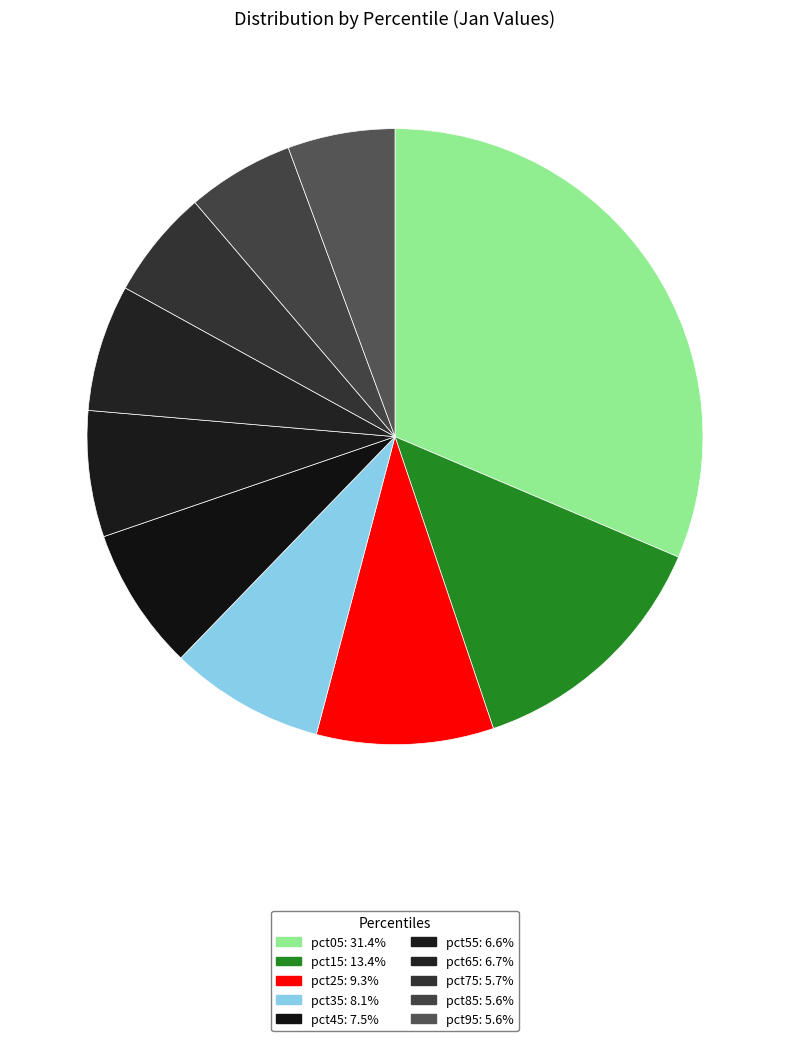

Do pct05 and pct45 together represent more than half of the pie?

No